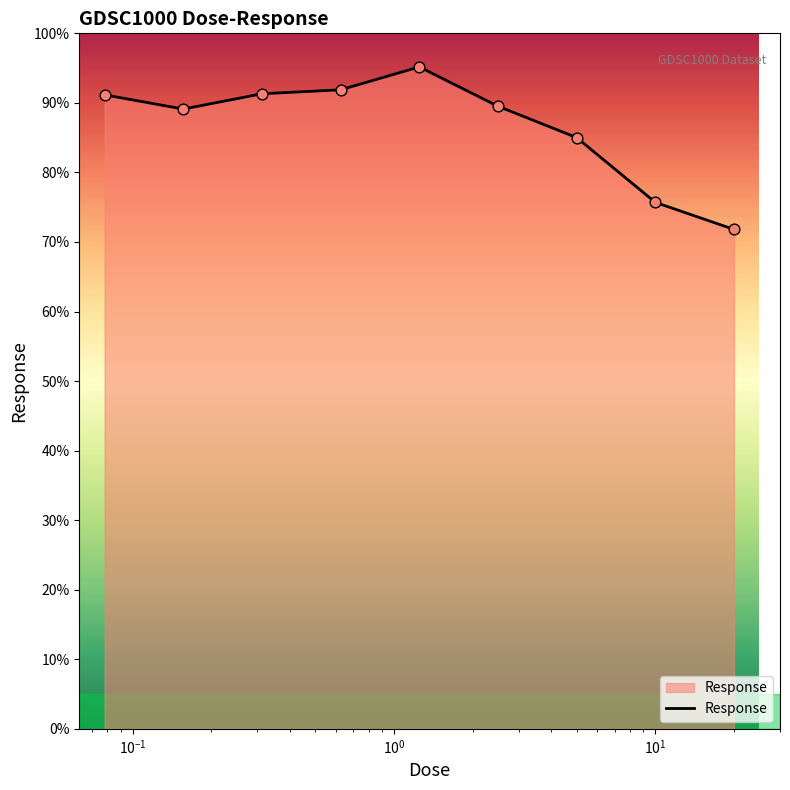

What is the smallest value displayed?

71.8